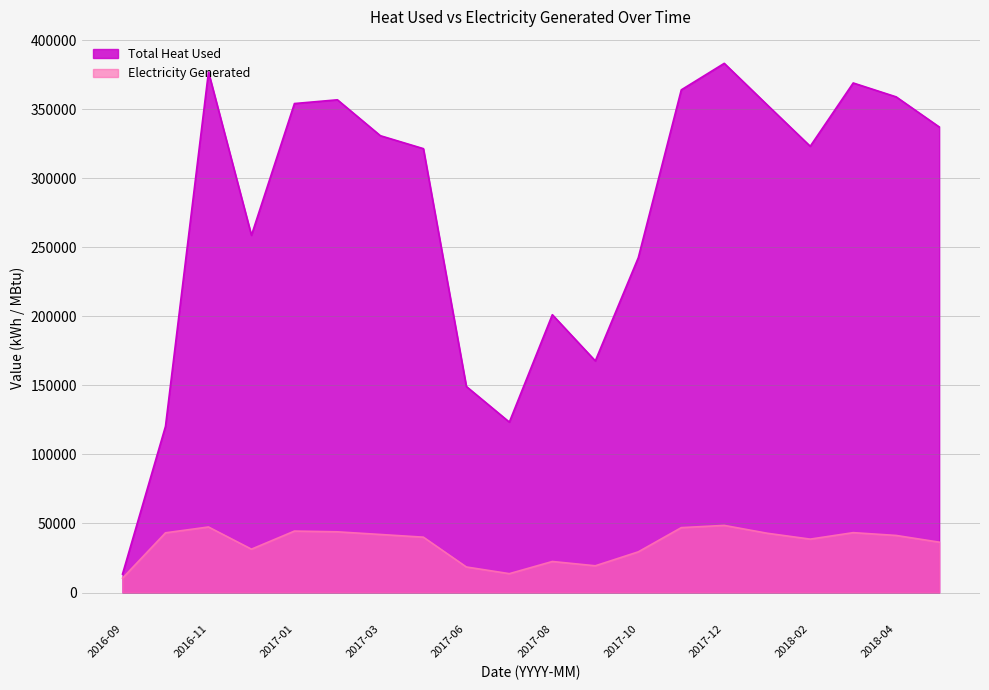

In Electricity Generated, how many points are higher than both neighbors (excluding endpoints)?

5